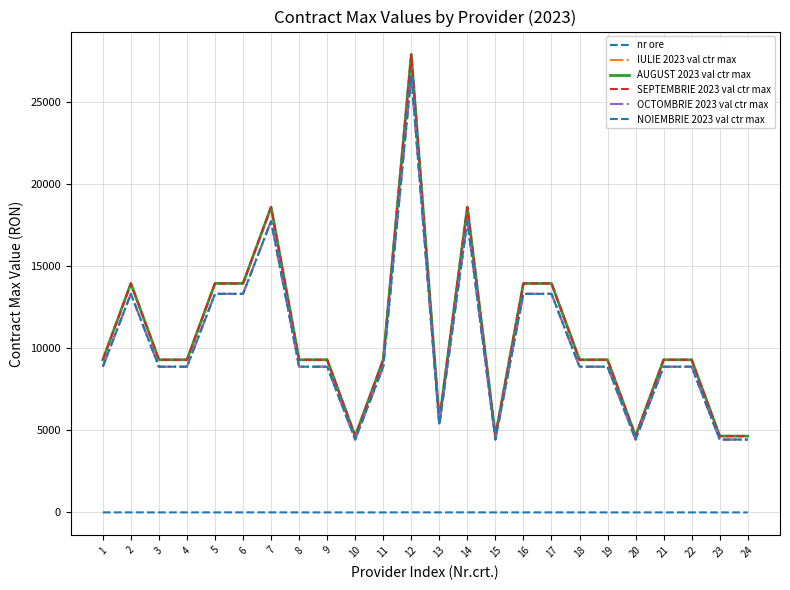

What value does the nr ore series have at 5?

3.0